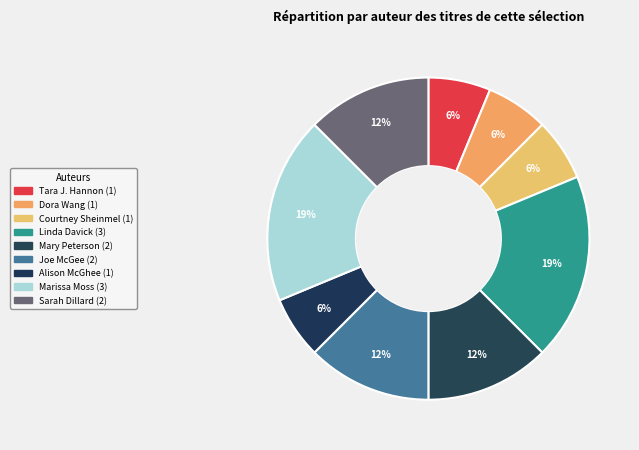

How much of the chart is everything except Tara J. Hannon?

93.8%